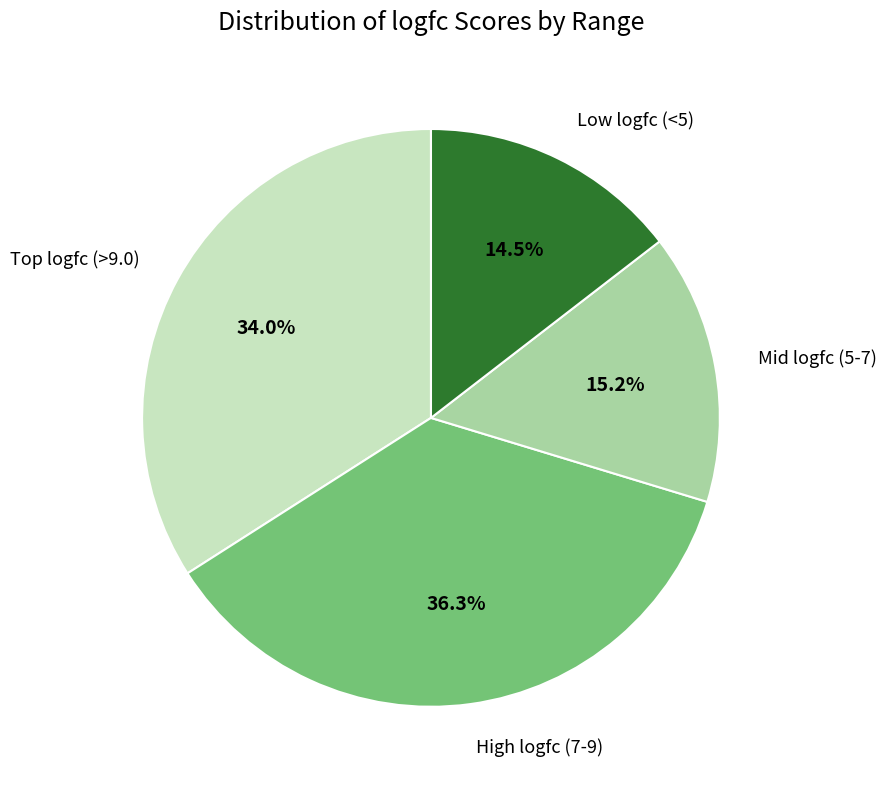

Rank the categories by value from highest to lowest.

High logfc (7-9), Top logfc (>9.0), Mid logfc (5-7), Low logfc (<5)